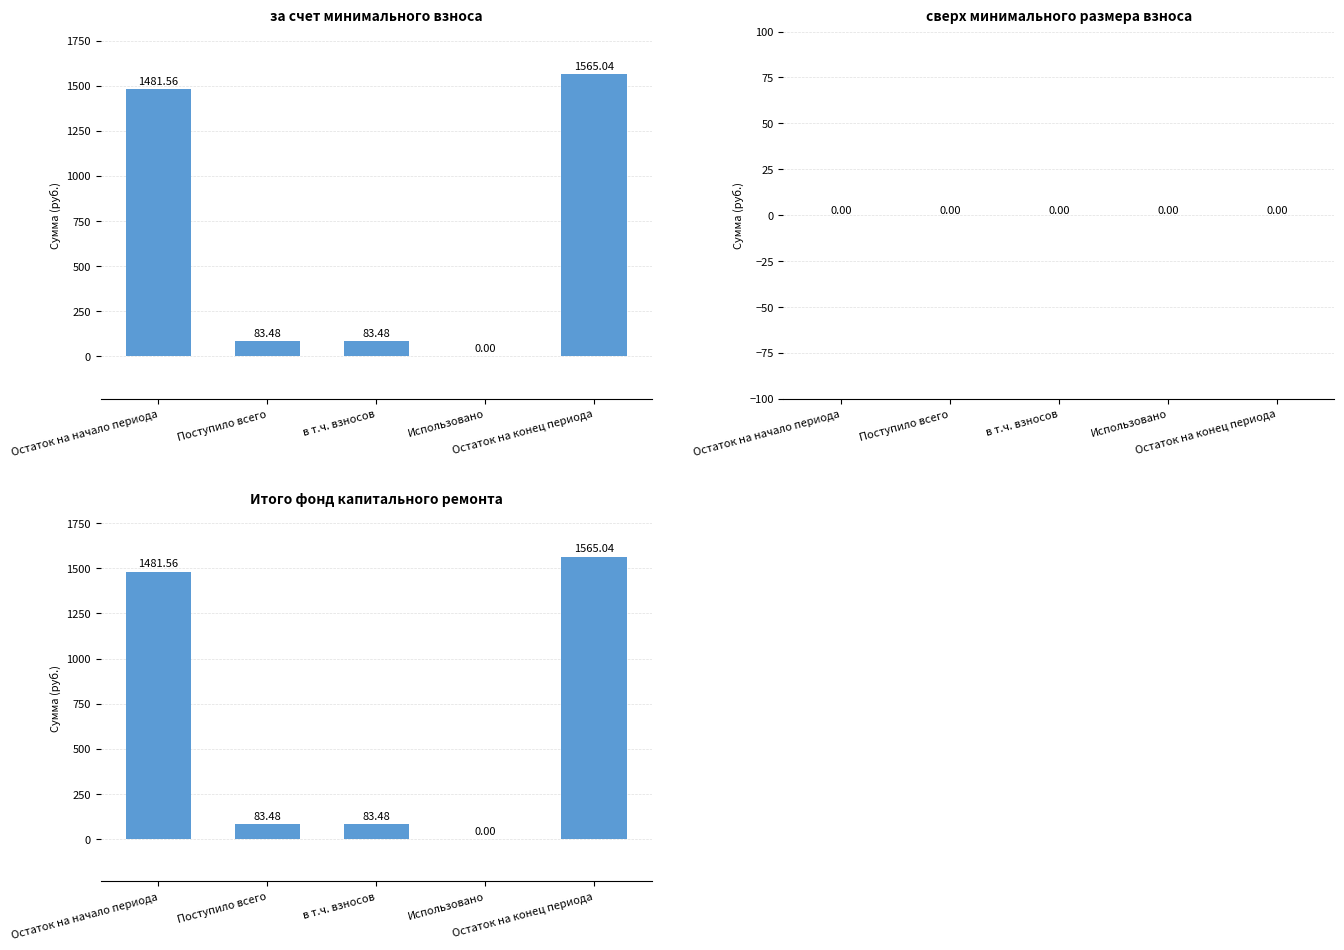

Which has a higher value, Использовано or в т.ч. взносов?

в т.ч. взносов